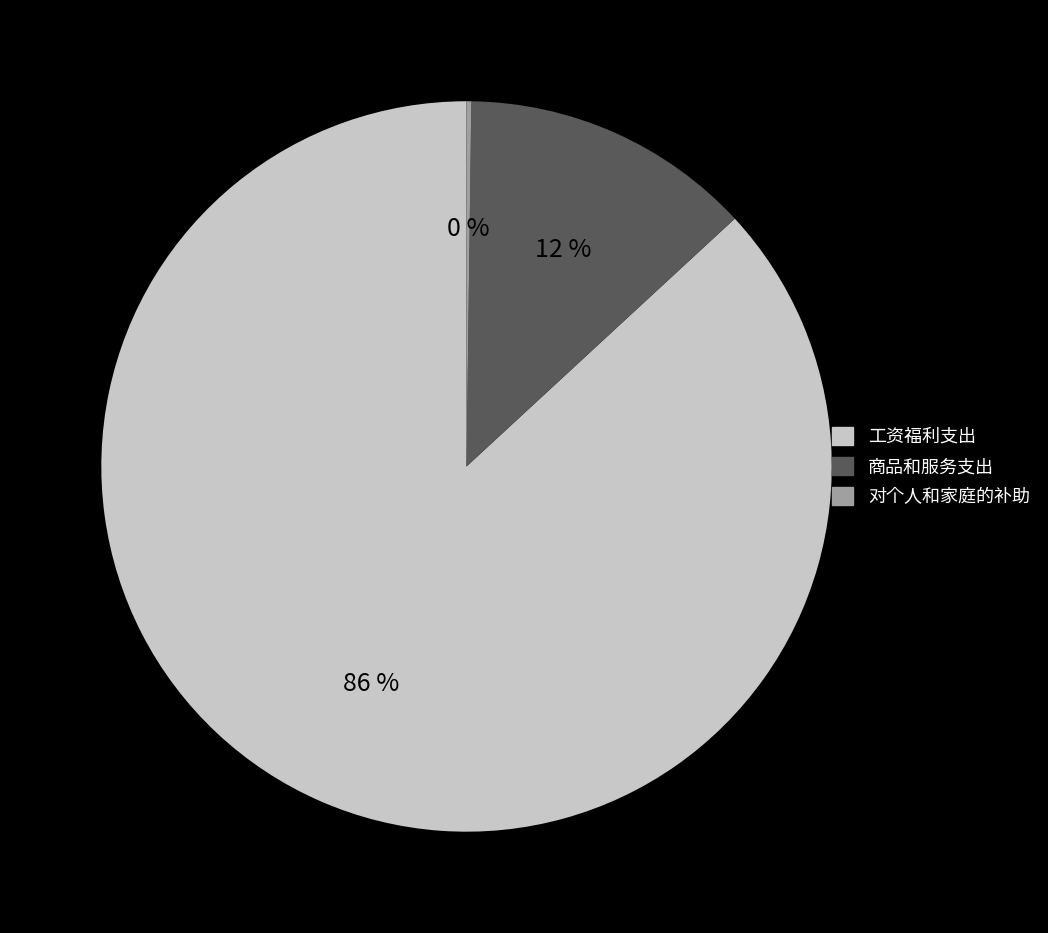

Combined, do 工资福利支出 and 对个人和家庭的补助 account for over 50%?

Yes